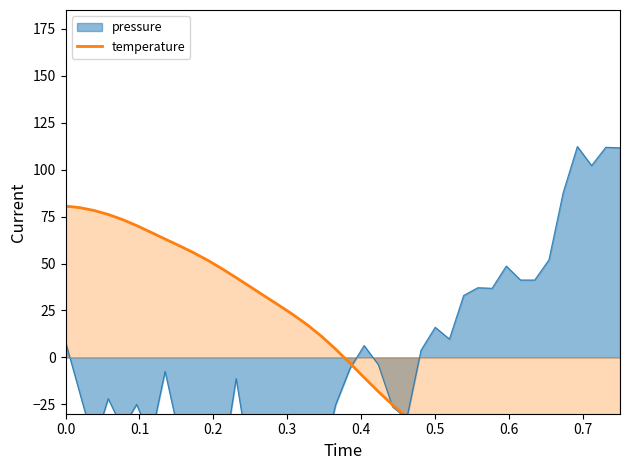

True or false: the data has more than 0 interior local peaks.

False